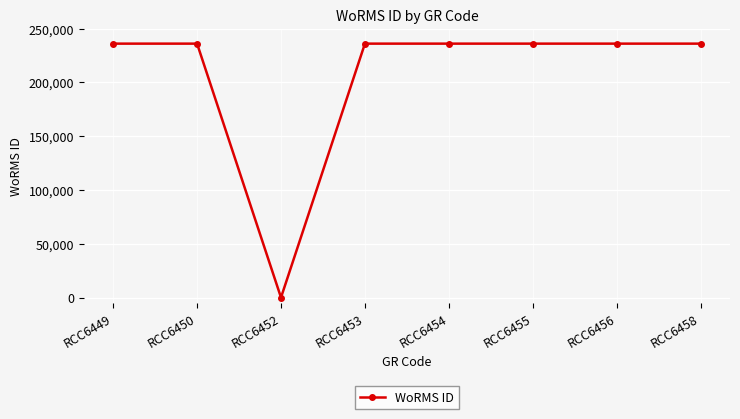

Is it true that the value at RCC6454 is 235955?

True